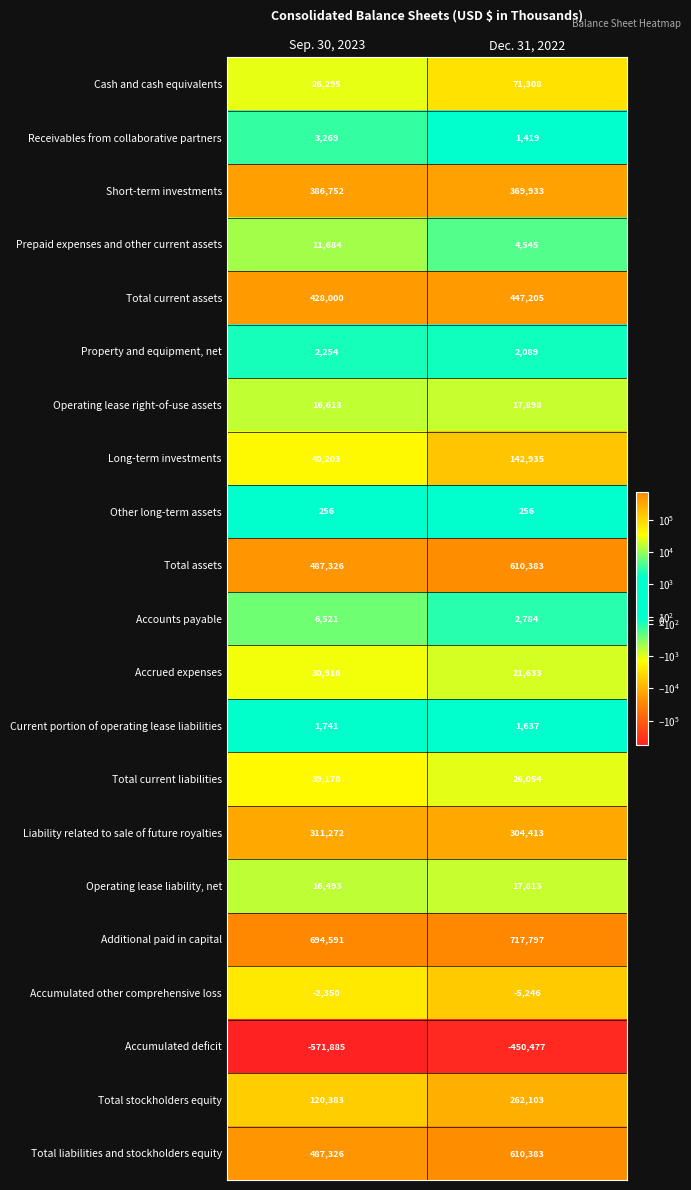

Where is Long-term investments nearest to the value 91569?

Sep. 30, 2023